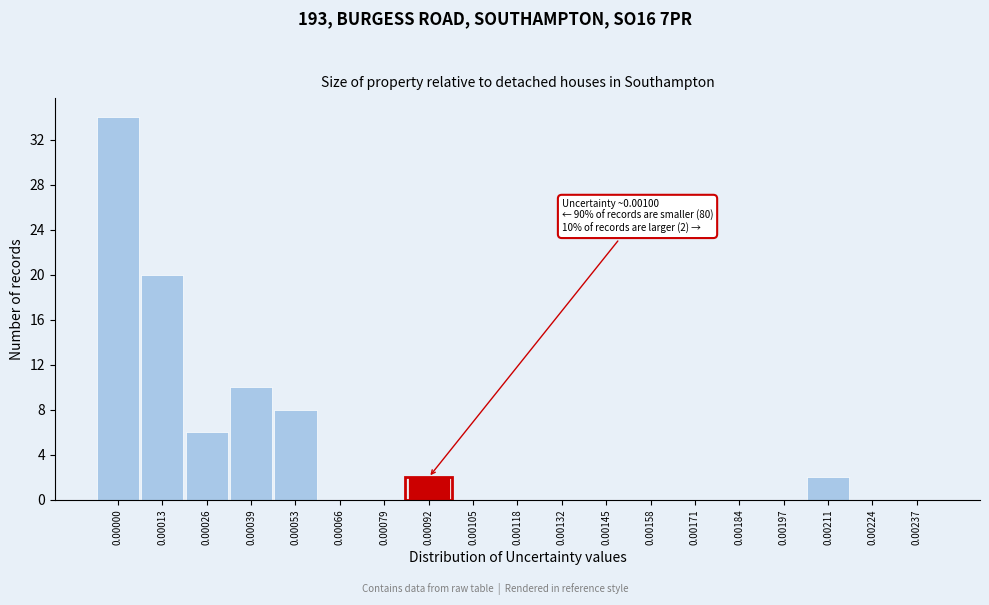

Reading right to left, list all the values displayed in this chart.

0.00237=0	0.00224=0	0.00211=2	0.00197=0	0.00184=0	0.00171=0	0.00158=0	0.00145=0	0.00132=0	0.00118=0	0.00105=0	0.00092=2	0.00079=0	0.00066=0	0.00053=8	0.00039=10	0.00026=6	0.00013=20	0.00000=34